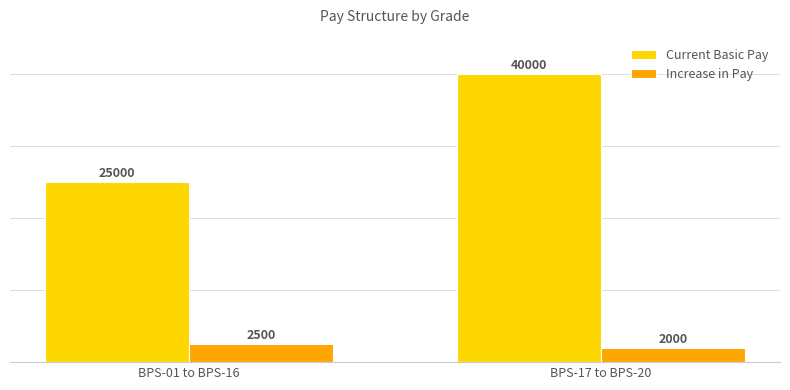

How many Current Basic Pay values are between 25000 and 40000?

2